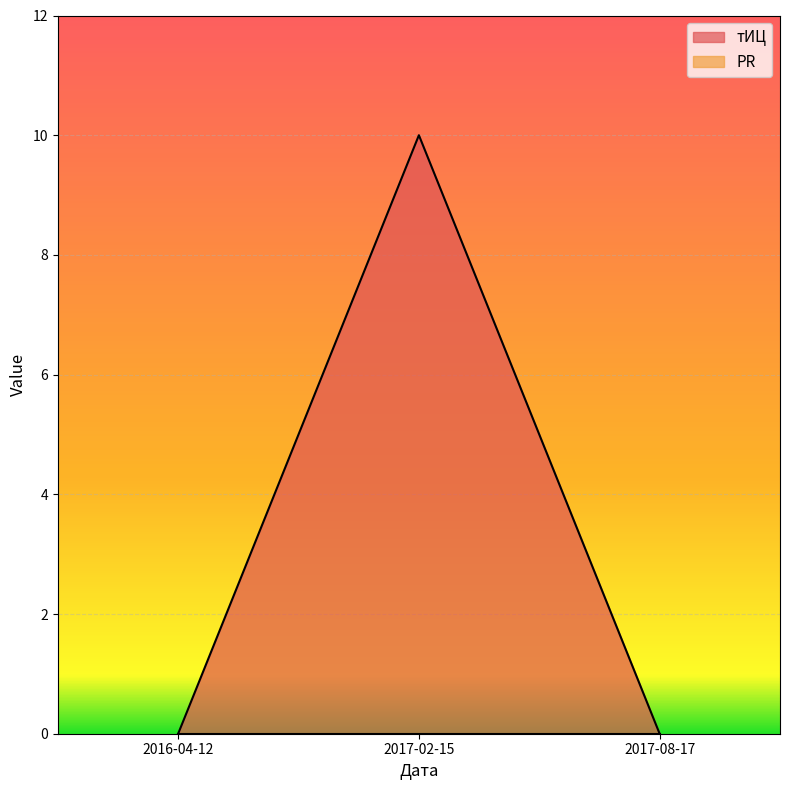

Reading left to right, extract all data points from this chart.

2016-04-12=0	2017-02-15=10	2017-08-17=0